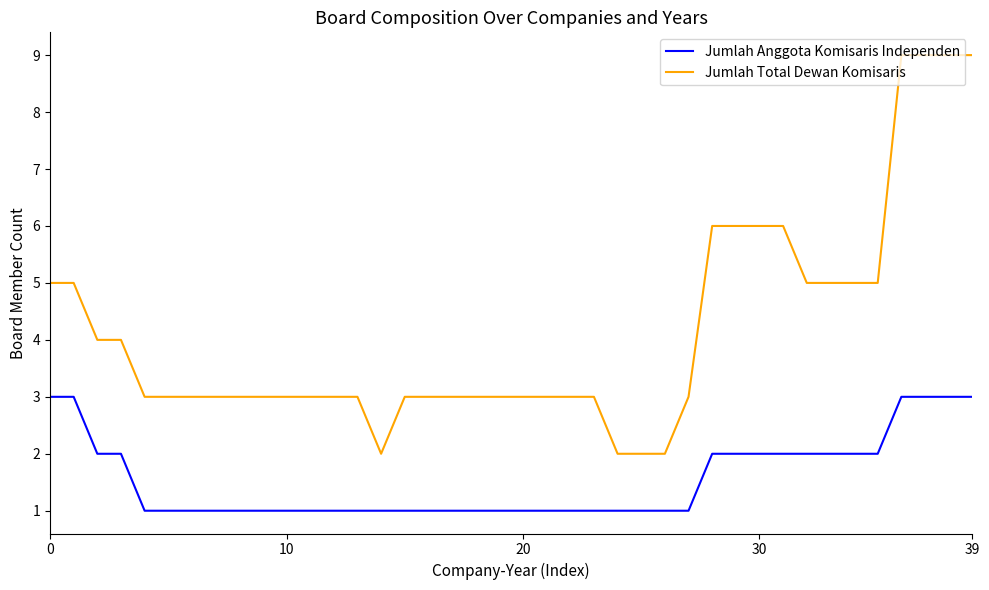

Which series has the widest spread of values?

Jumlah Total Dewan Komisaris